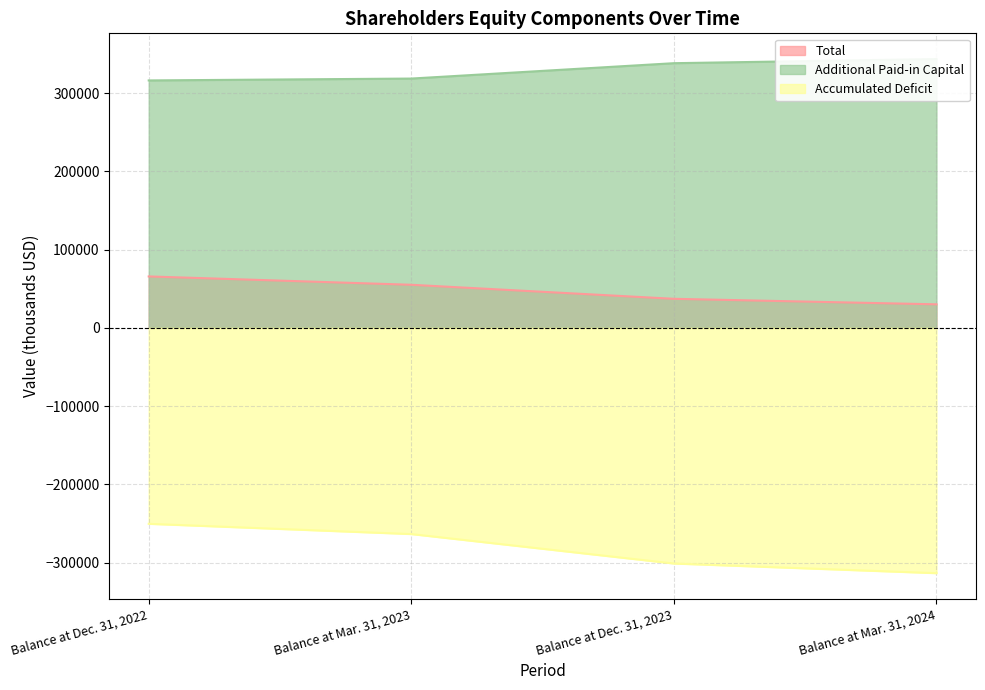

At which label is Accumulated Deficit closest to -281996?

Balance at Mar. 31, 2023